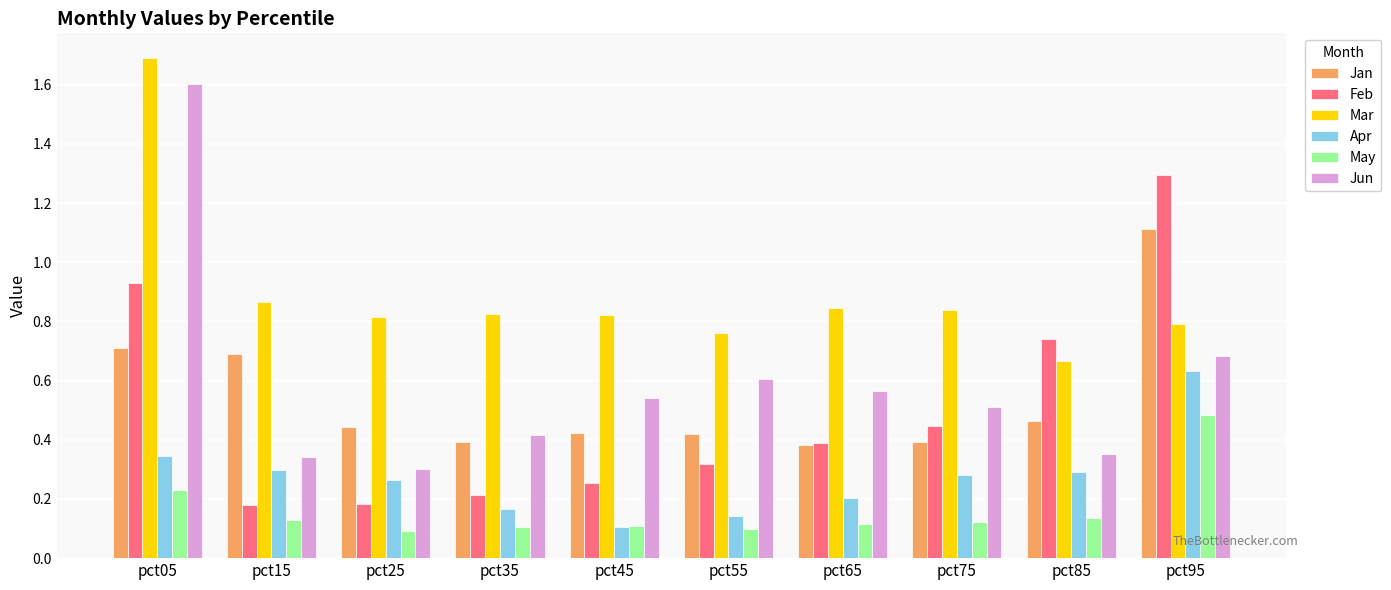

Where is Jun nearest to the value 0?

pct25